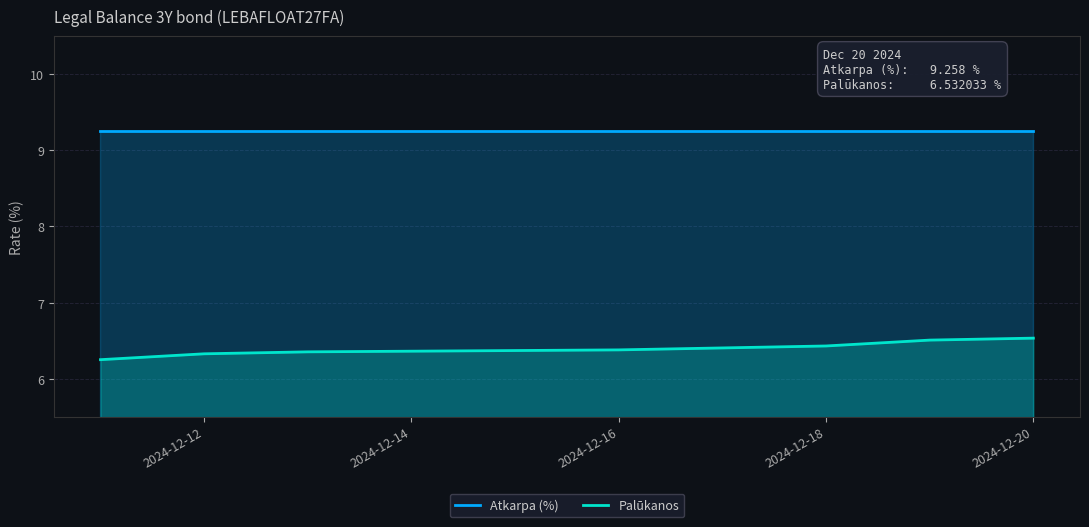

True or false: Atkarpa (%) has a value of 2.9 at 2024-12-11.

False